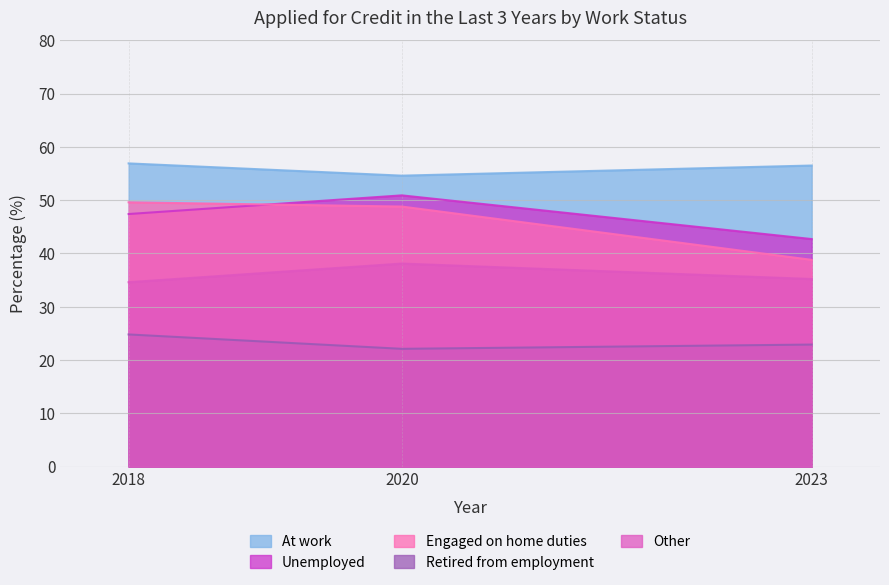

How many distinct data groups are displayed?

5